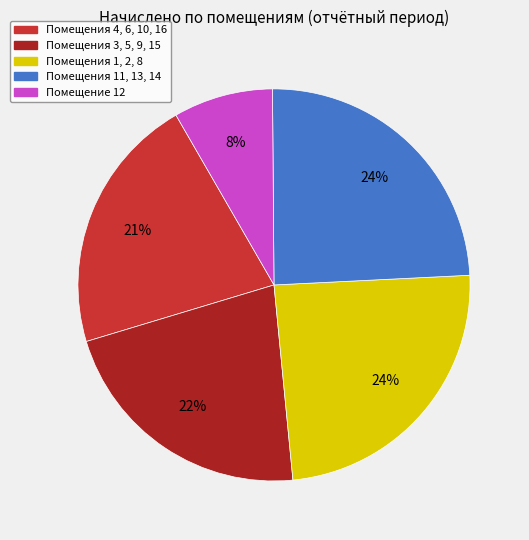

Does any single category account for the majority?

No